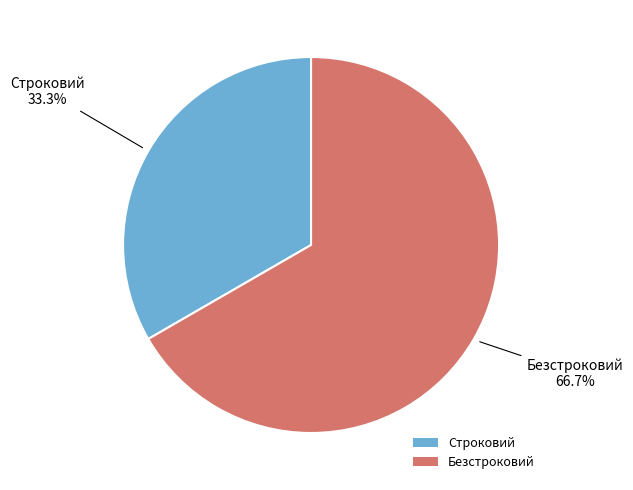

How much of the chart is everything except Строковий?

66.7%